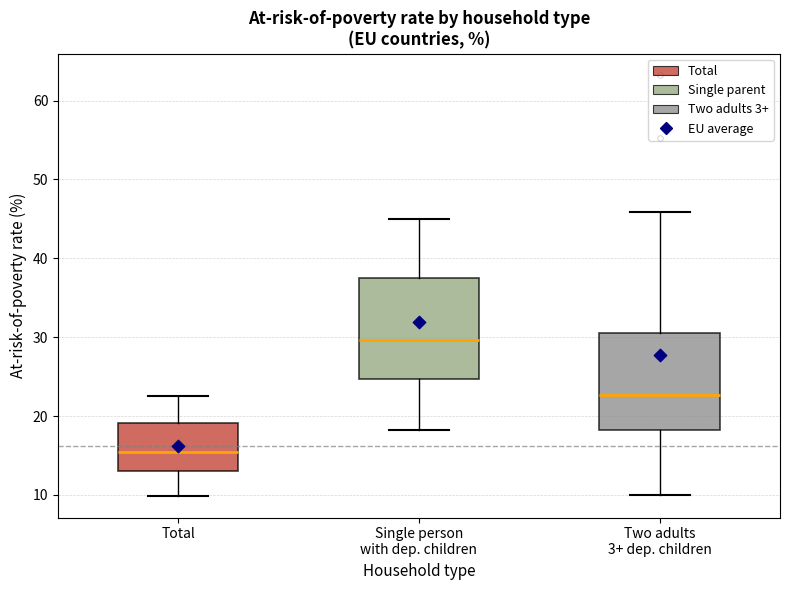

Reading left to right, read every box against the y-axis: the position of its median line, the range the box covers, and the ends of its whiskers. The values are not printed on the chart, so give them approximately, as read against the axis.

Total: median 15, box 13 to 19, whiskers 10 to 23
Single person with dep. children: median 30, box 25 to 38, whiskers 18 to 45
Two adults 3+ dep. children: median 23, box 18 to 31, whiskers 10 to 46